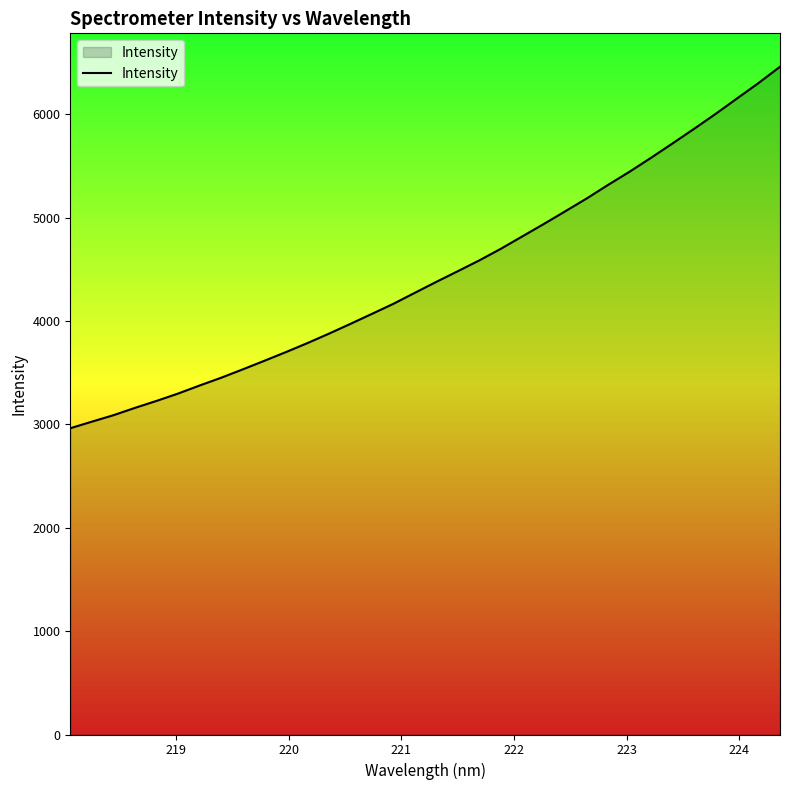

What is the maximum value shown in the chart?

6461.3